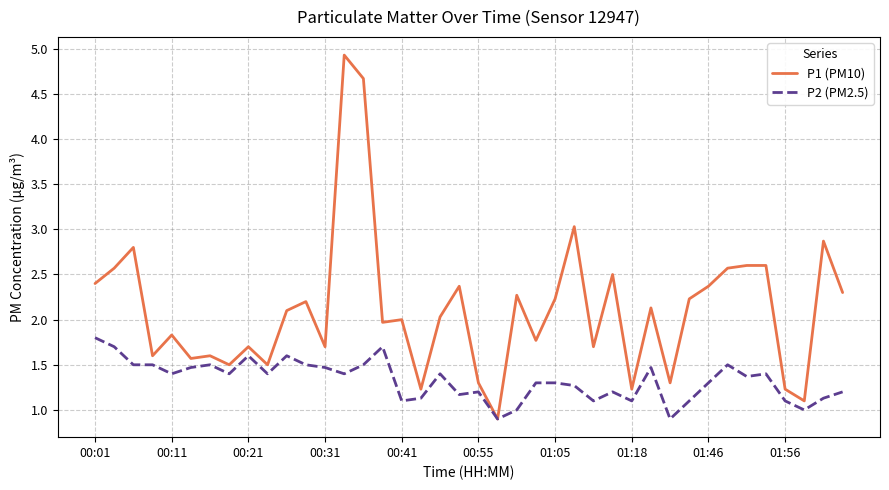

List the series in order of their overall mean, highest first.

P1 (PM10), P2 (PM2.5)